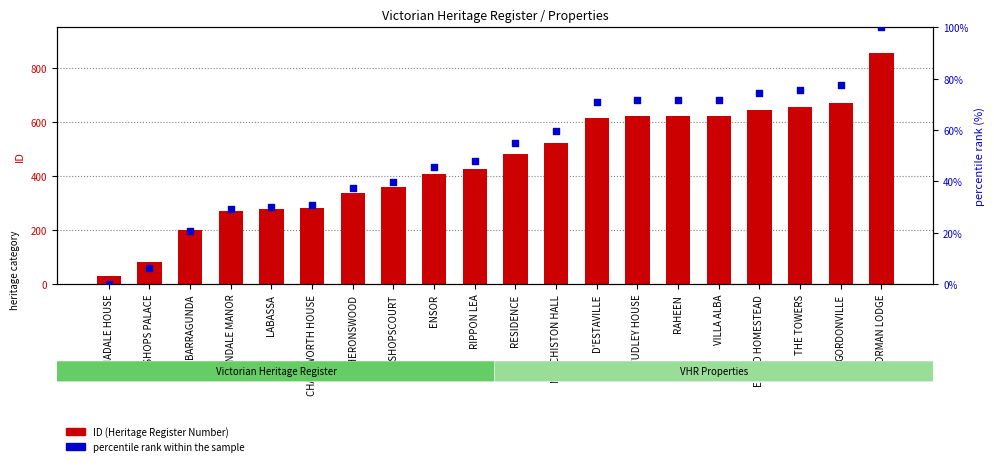

What is the total value across all series at VILLA ALBA?

695.9